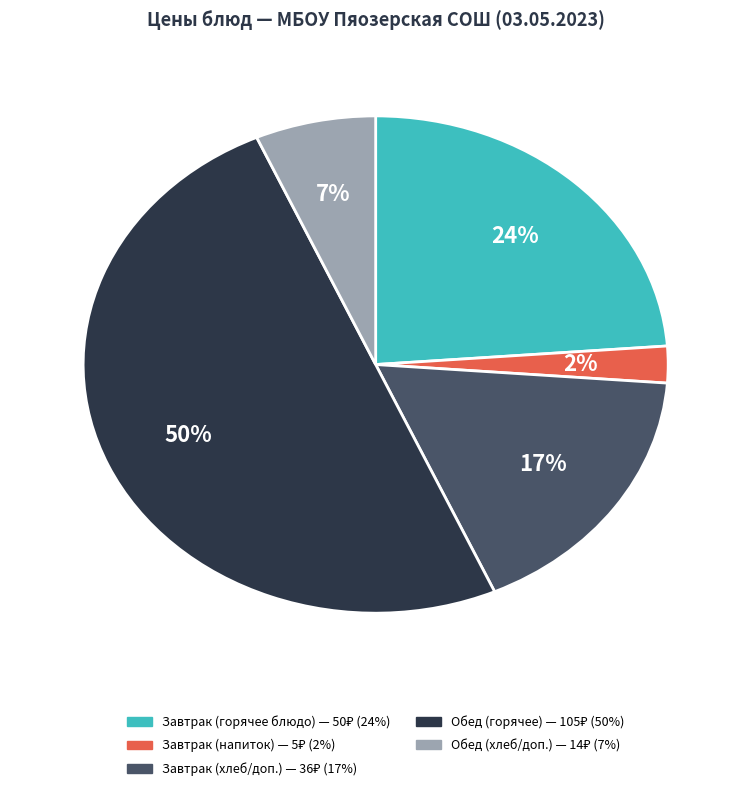

To the nearest percent, what is the average slice percentage?

20%